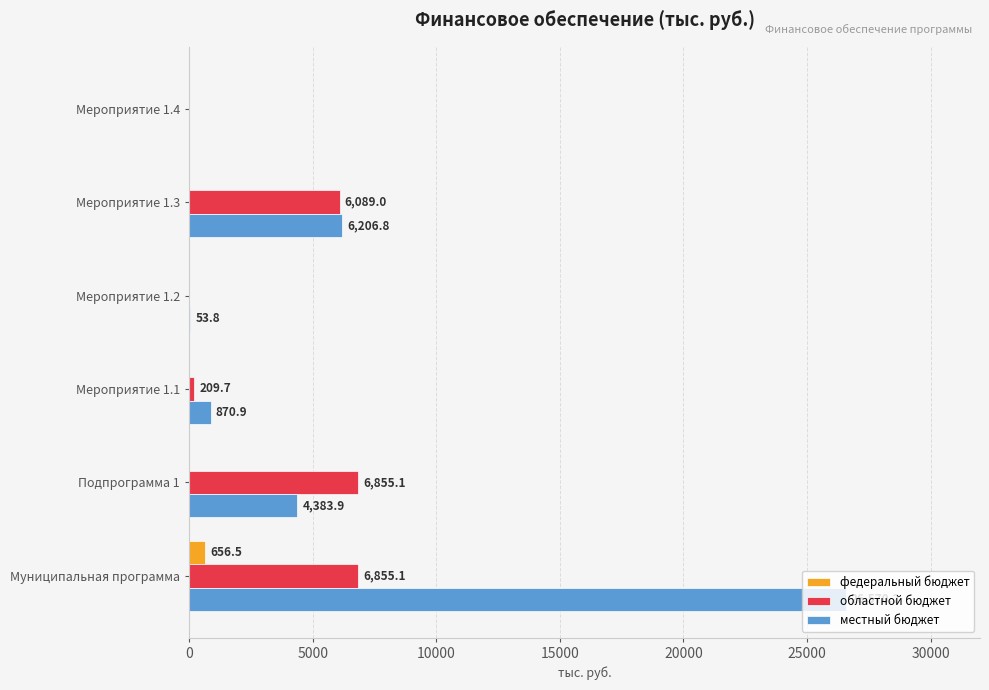

Where is местный бюджет nearest to the value 13285?

Мероприятие 1.3